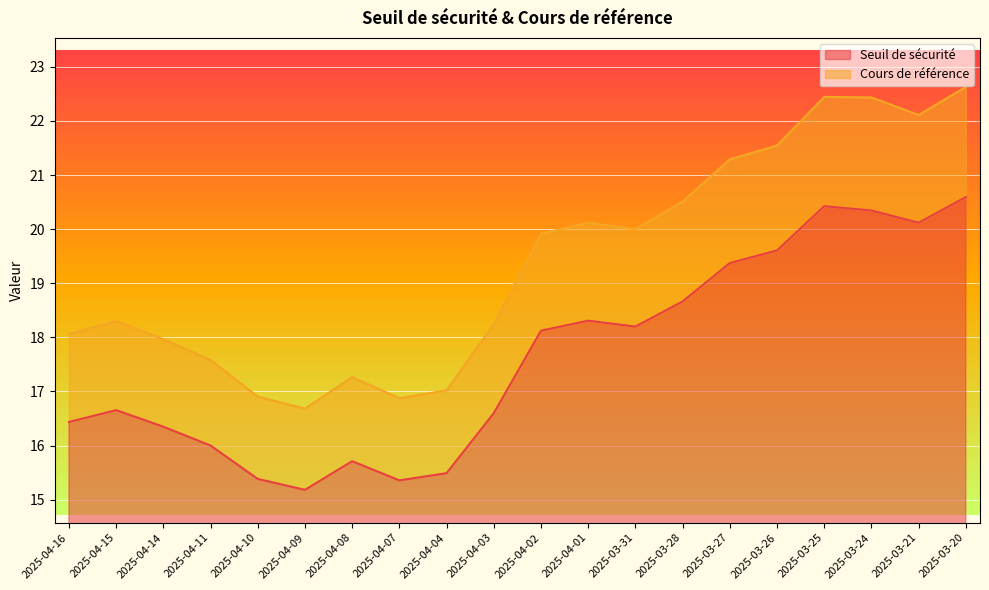

True or false: Cours de référence and Seuil de sécurité cross at least once.

False